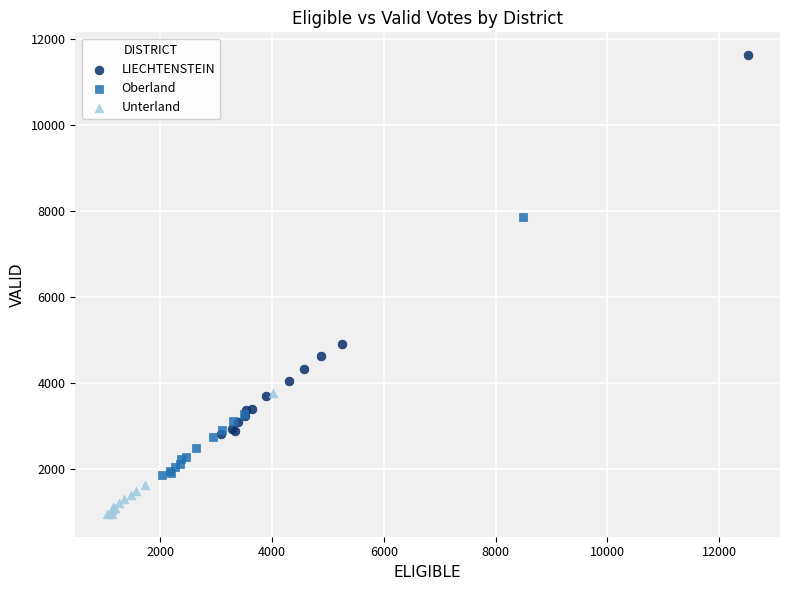

Which series reaches the minimum Y coordinate?

Unterland